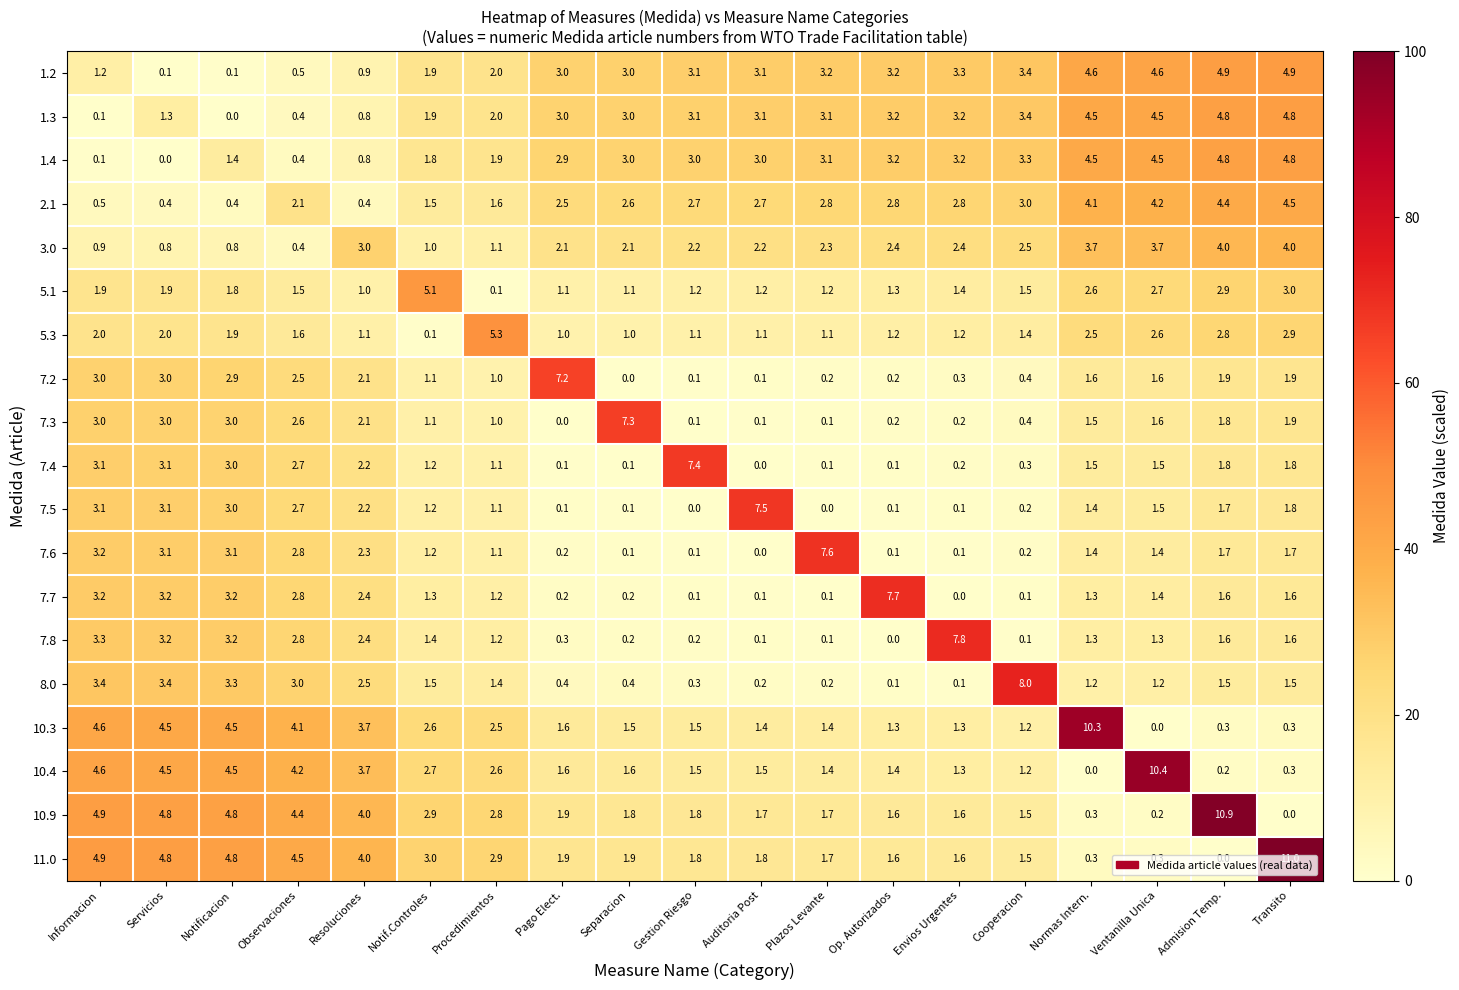

What is the difference between the maximum and second lowest values in the 7.5 series?

7.5